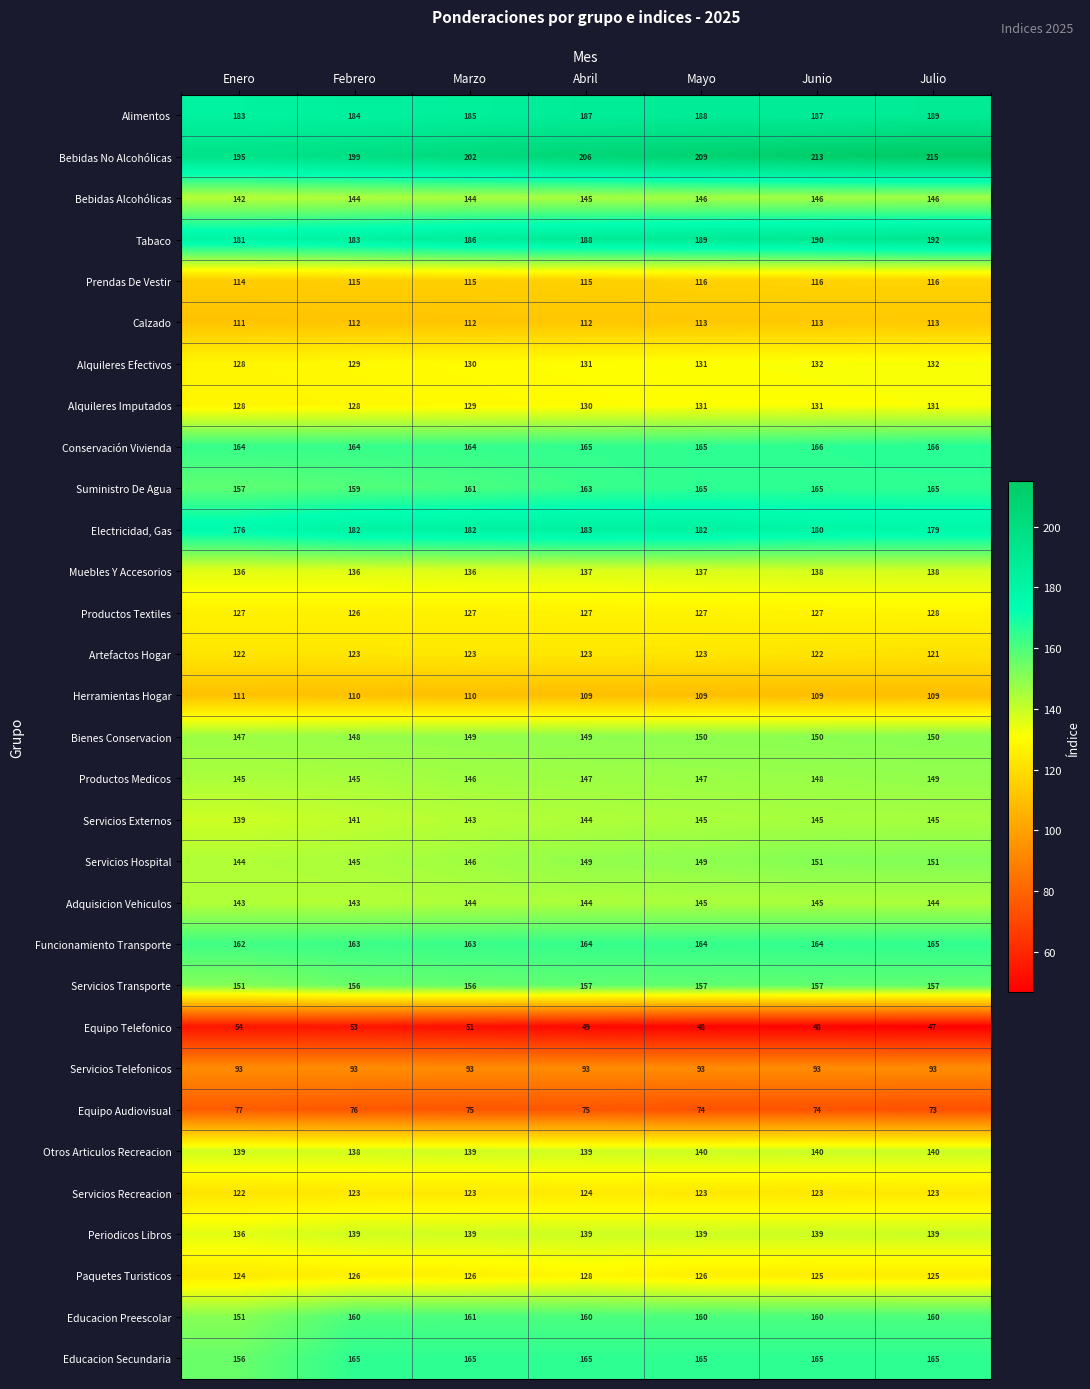

What is the sum of the Educacion Preescolar values at Febrero and Marzo?

321